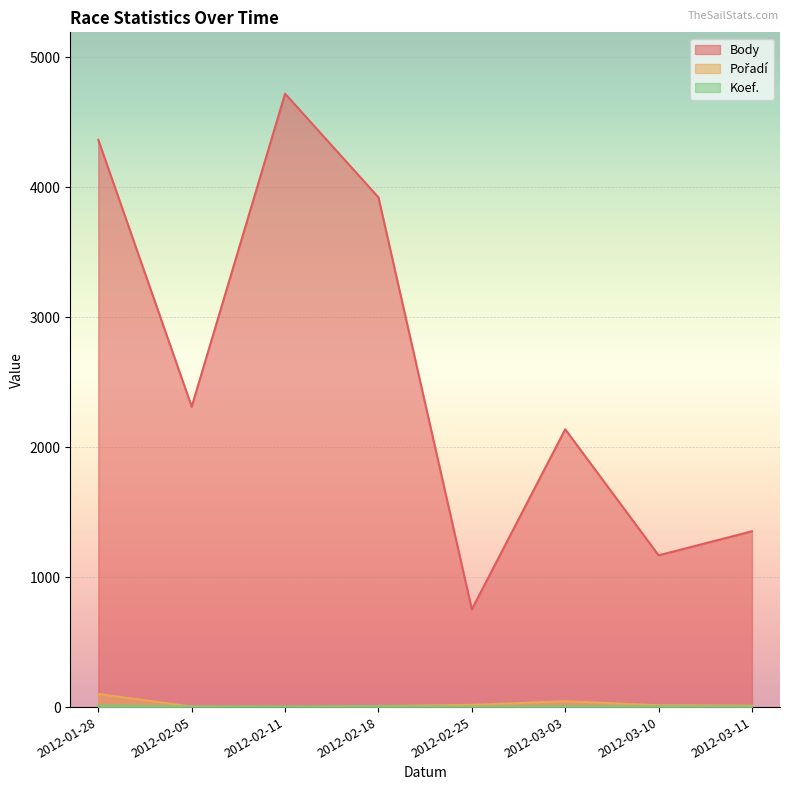

At which label does Koef. reach its peak?

2012-01-28